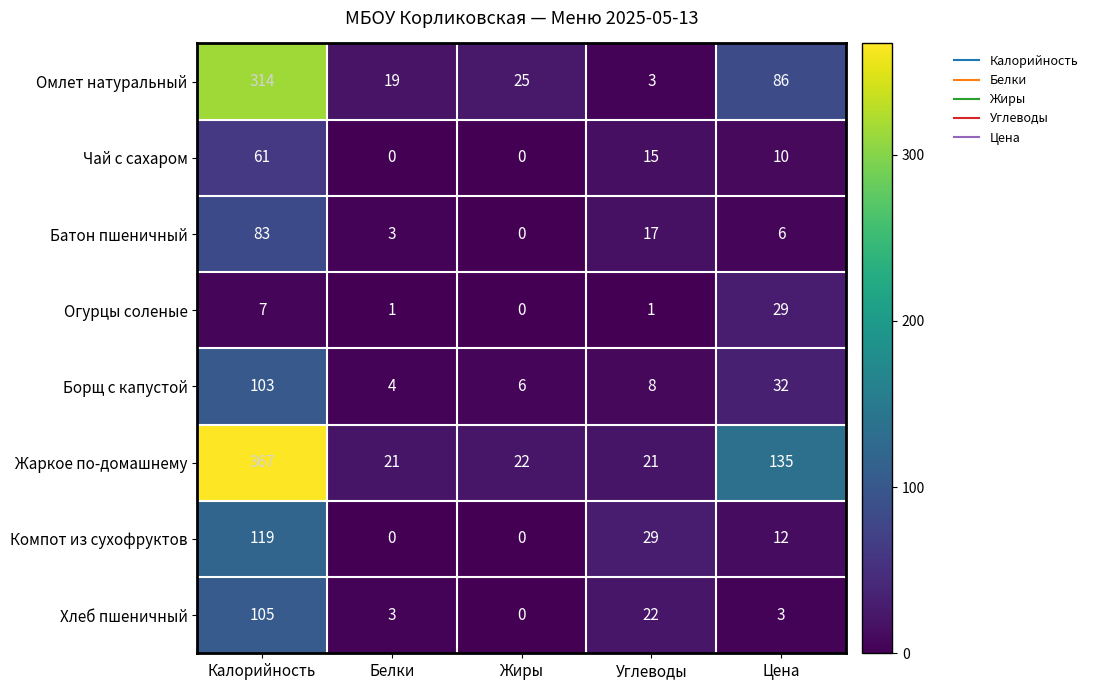

At which category is the sum across all series the highest?

Калорийность